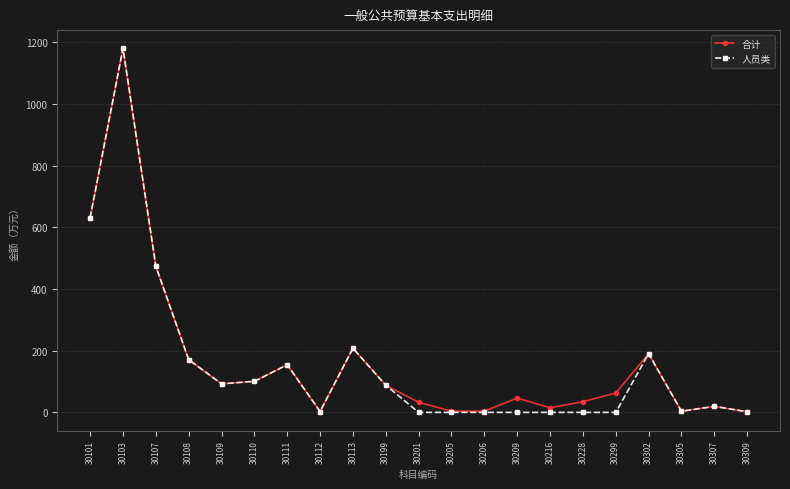

The value of 合计 at 30109 is 92.6. True or false?

True